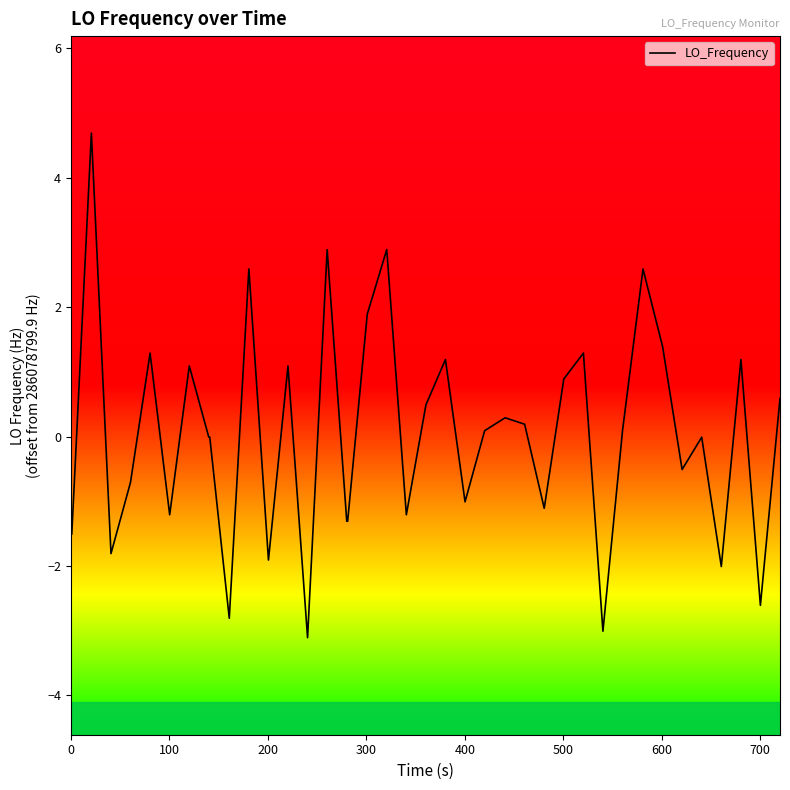

What is the maximum value shown in the chart?

4.7